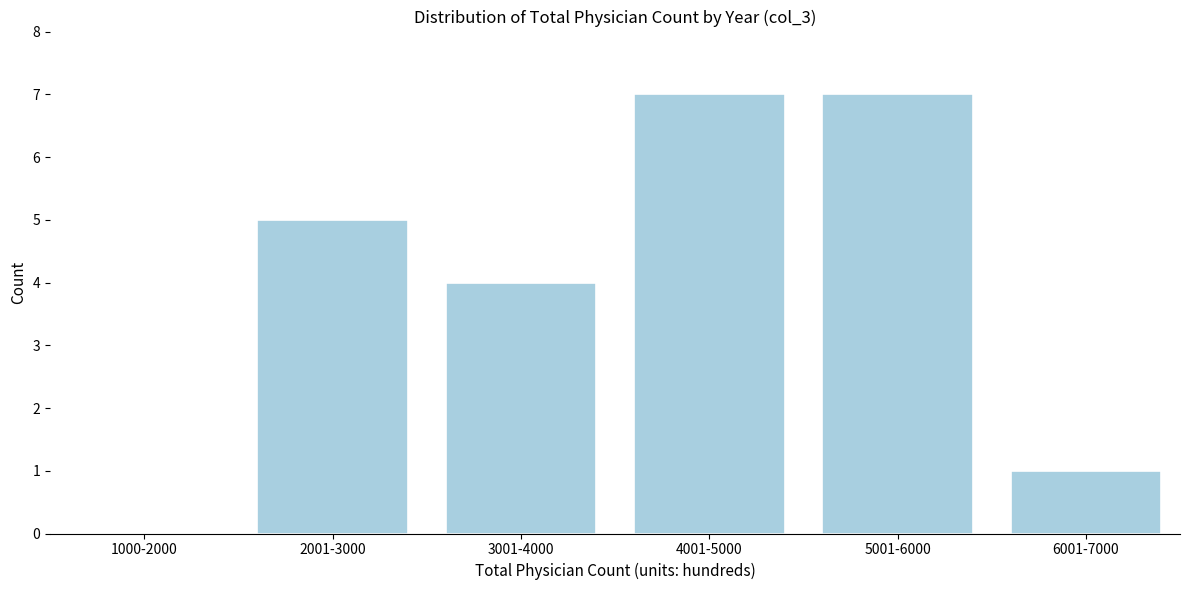

Reading left to right, transcribe all the data shown in this chart.

1000-2000=0	2001-3000=5	3001-4000=4	4001-5000=7	5001-6000=7	6001-7000=1